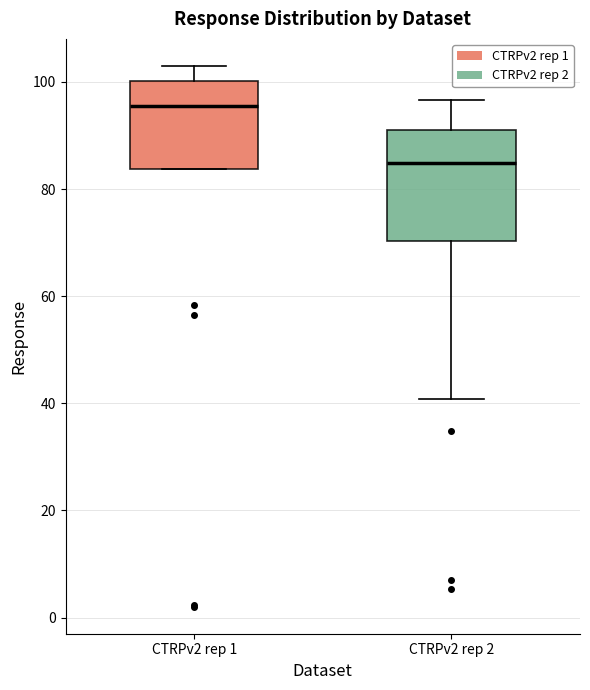

Where is the lower edge of the box for CTRPv2 rep 1 on the y-axis? The values are not printed on the chart, so give them approximately, as read against the axis.

84